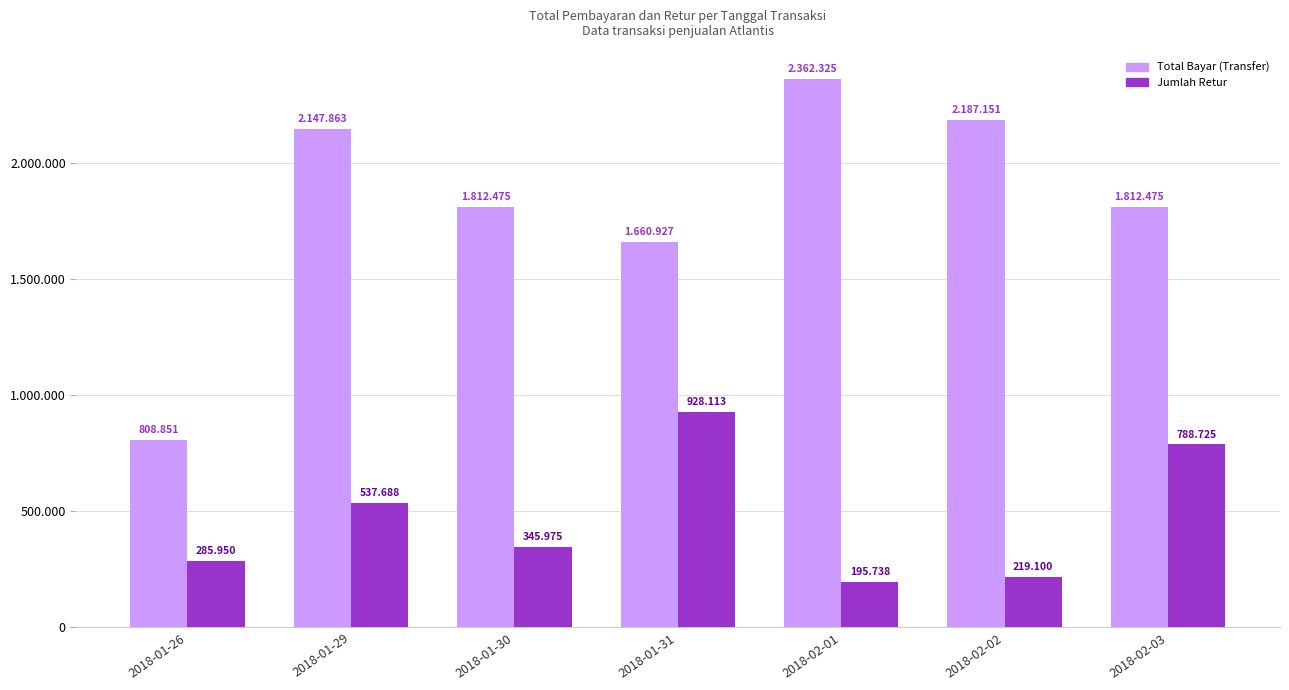

The value of Total Bayar (Transfer) at 2018-01-31 is 2801333. True or false?

False